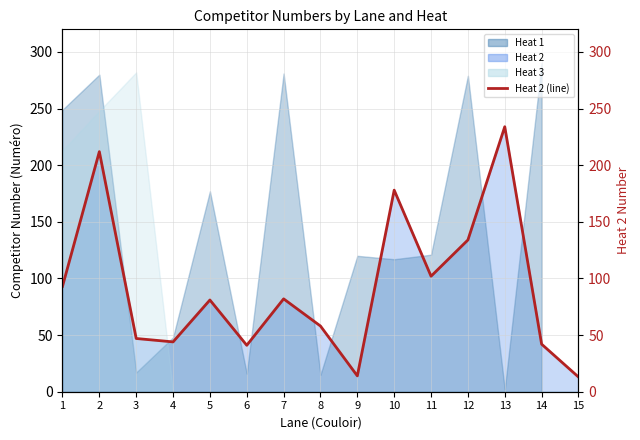

What is the value of the 10th point from the left?

178